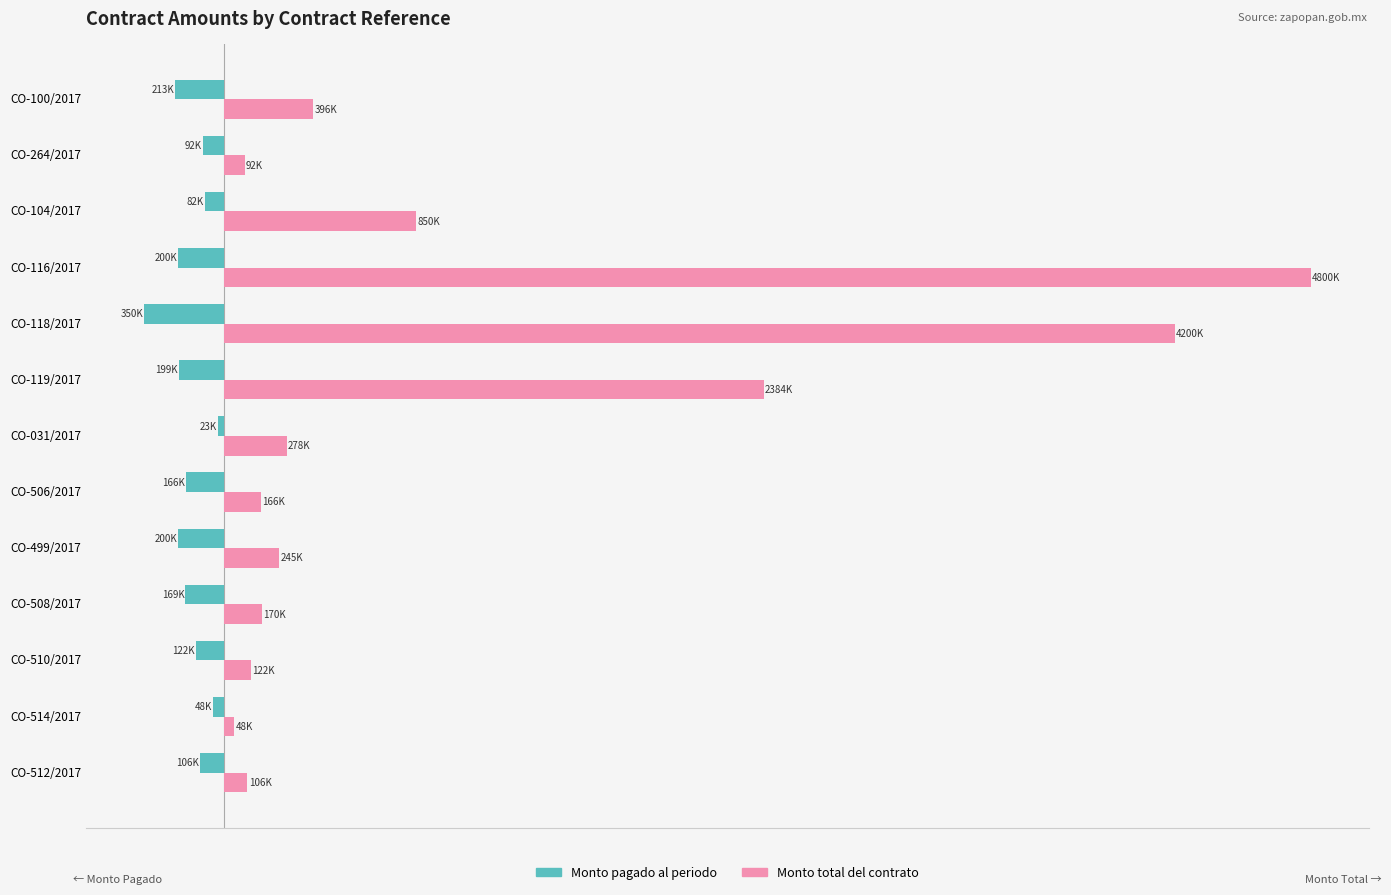

What are all the series names shown in the legend?

Monto pagado al periodo, Monto total del contrato